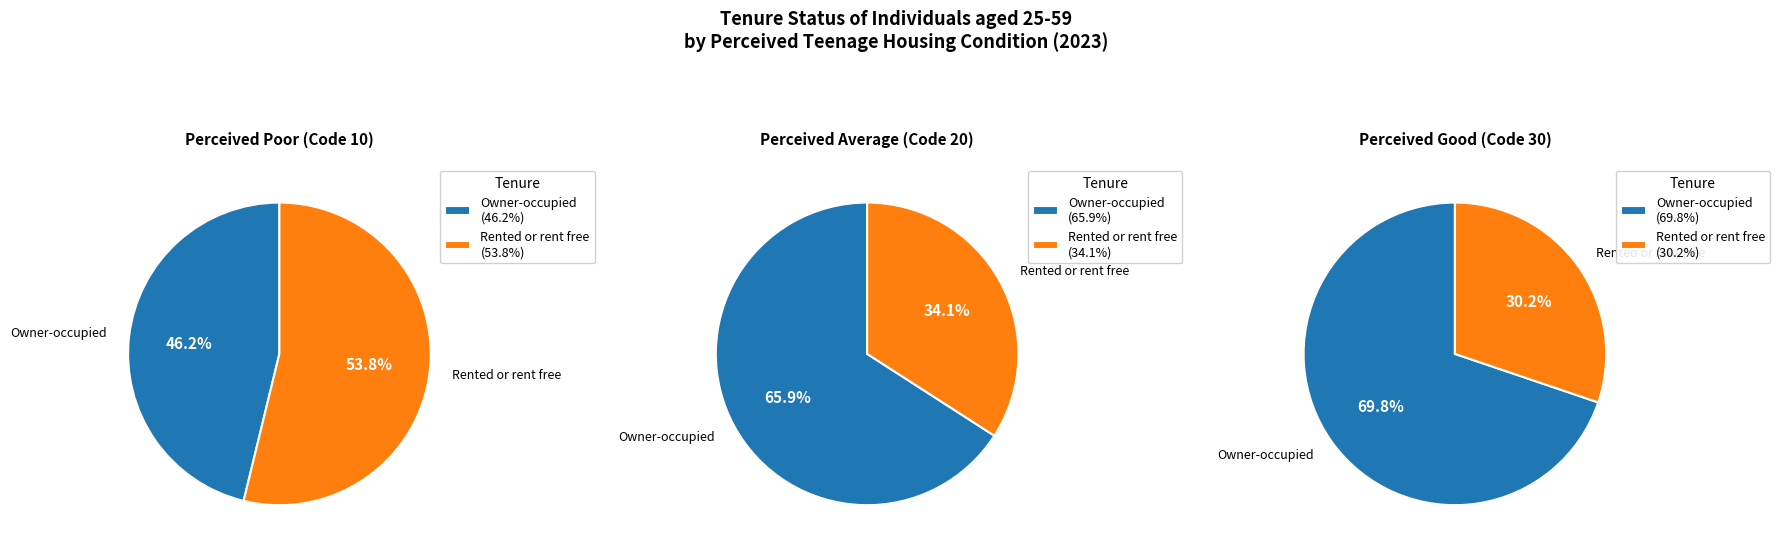

What is the smallest slice in the pie chart?

30